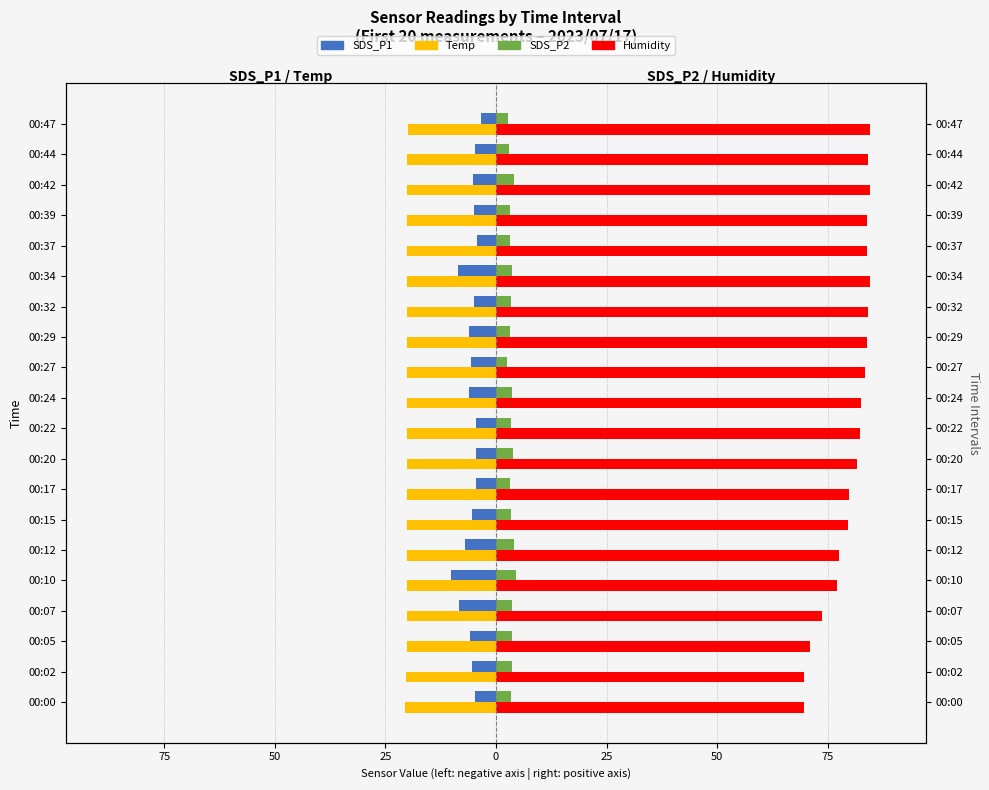

What is the difference between the highest and lowest values at 50?

91.1